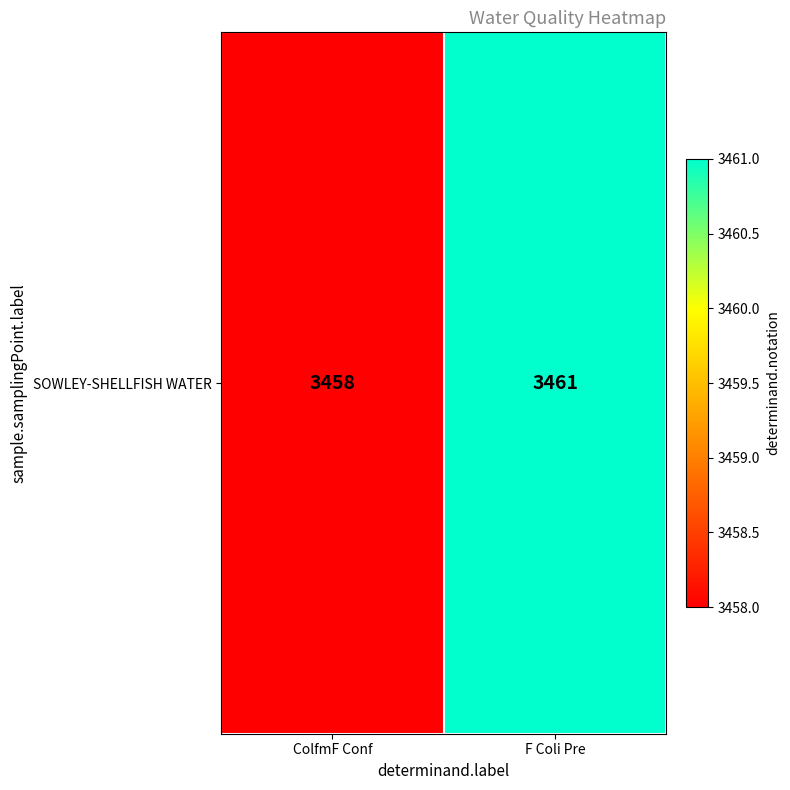

Which category has the highest value across all series?

F Coli Pre